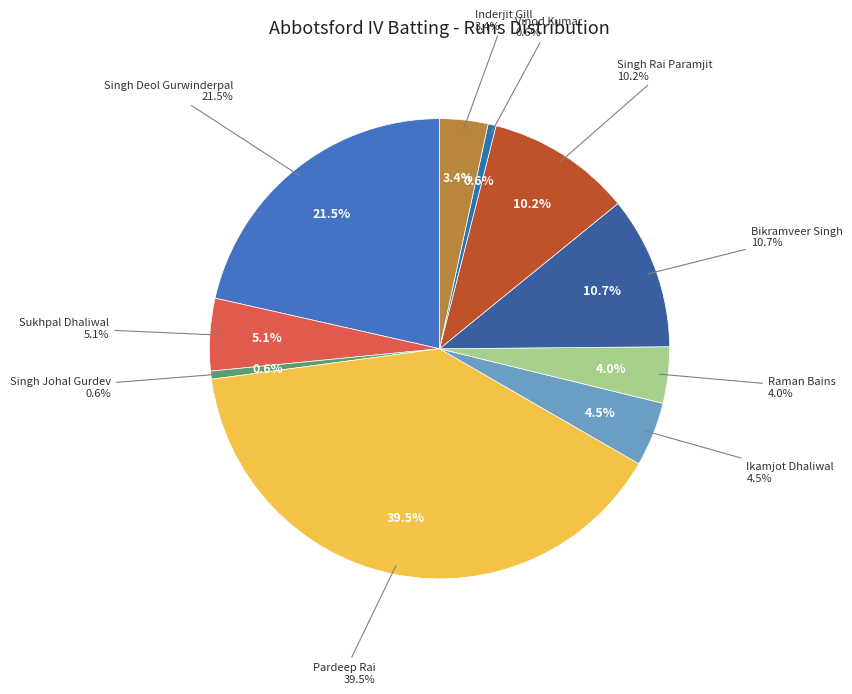

What percentage is the Vinod Kumar slice, to the nearest percent?

1%